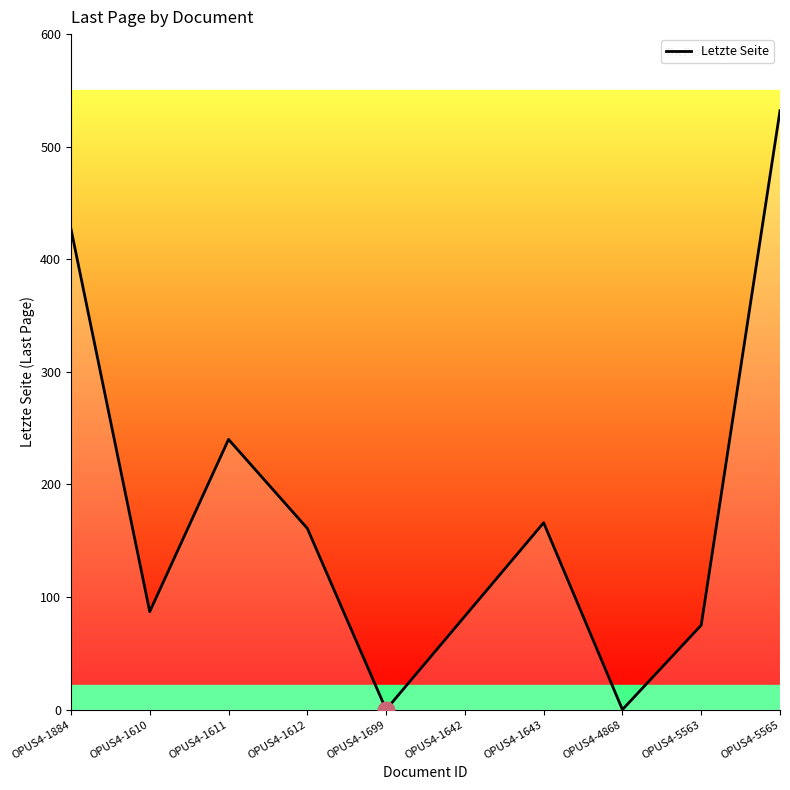

The value at OPUS4-1611 is 150. True or false?

False